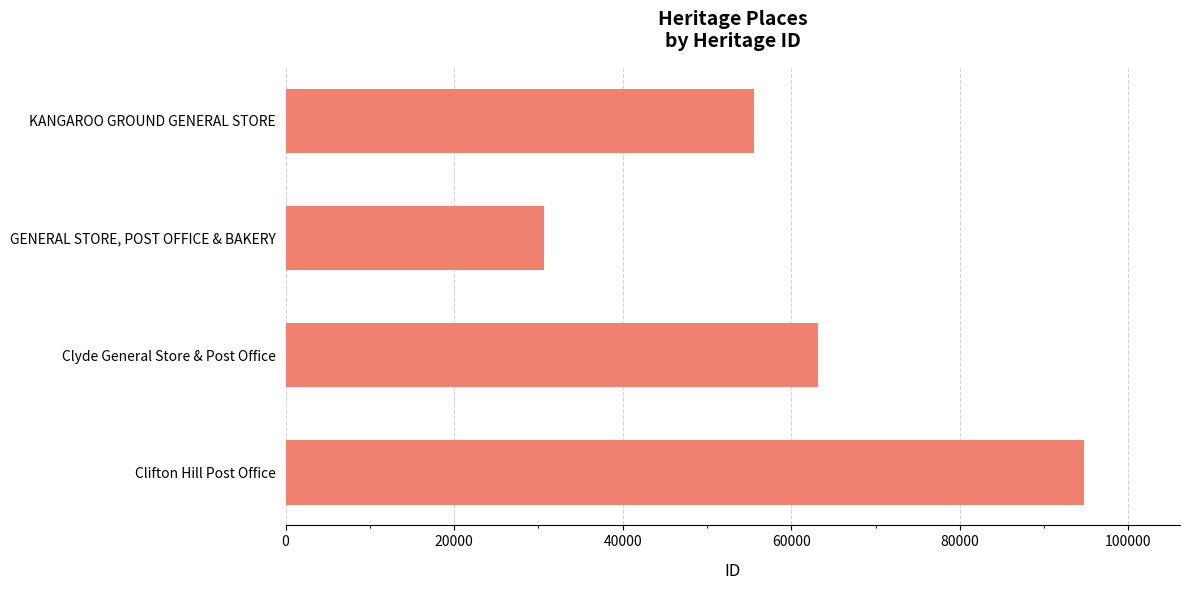

What is the difference between the second highest and second lowest values?

7645